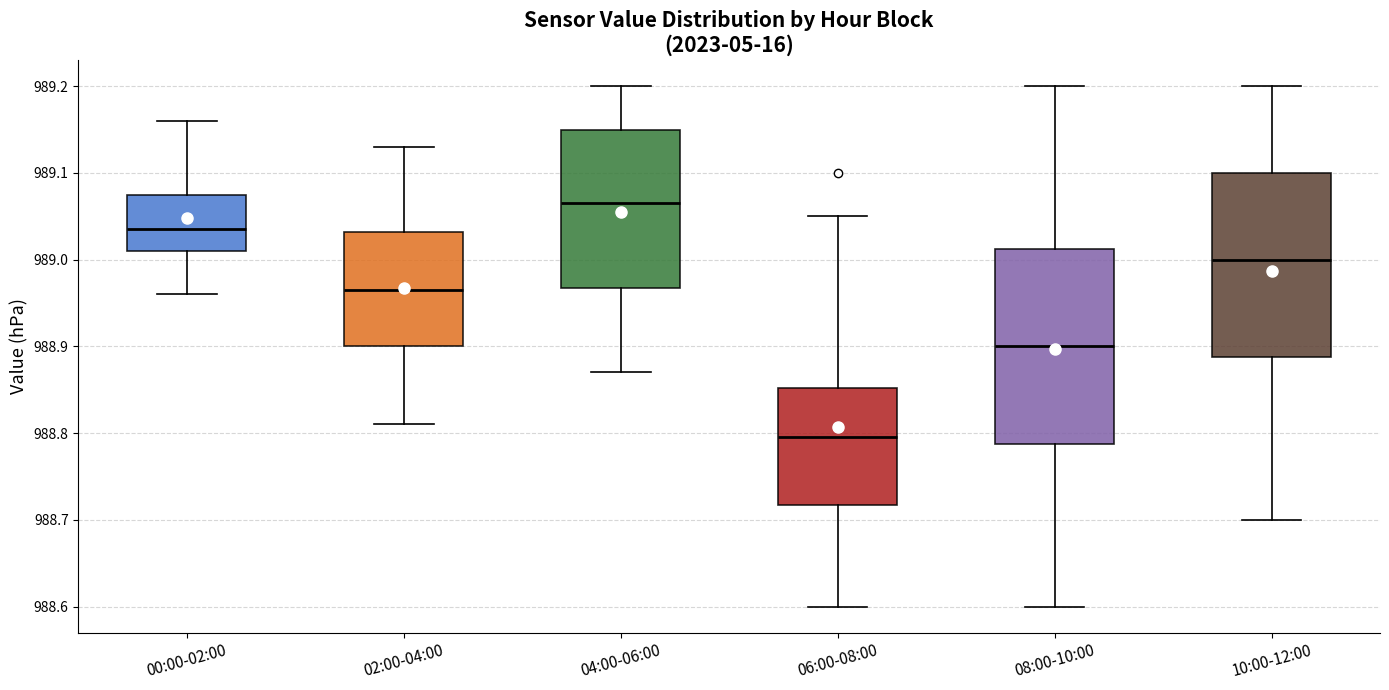

Reading left to right, transcribe this box plot: for each box, give where its median line is, the range the box spans, and where its two whiskers end, as read against the y-axis. The values are not printed on the chart, so give them approximately, as read against the axis.

00:00-02:00: median 989.04, box 989.01 to 989.08, whiskers 988.96 to 989.16
02:00-04:00: median 988.97, box 988.90 to 989.03, whiskers 988.81 to 989.13
04:00-06:00: median 989.07, box 988.97 to 989.15, whiskers 988.87 to 989.20
06:00-08:00: median 988.80, box 988.72 to 988.85, whiskers 988.60 to 989.05
08:00-10:00: median 988.90, box 988.79 to 989.01, whiskers 988.60 to 989.20
10:00-12:00: median 989.00, box 988.89 to 989.10, whiskers 988.70 to 989.20